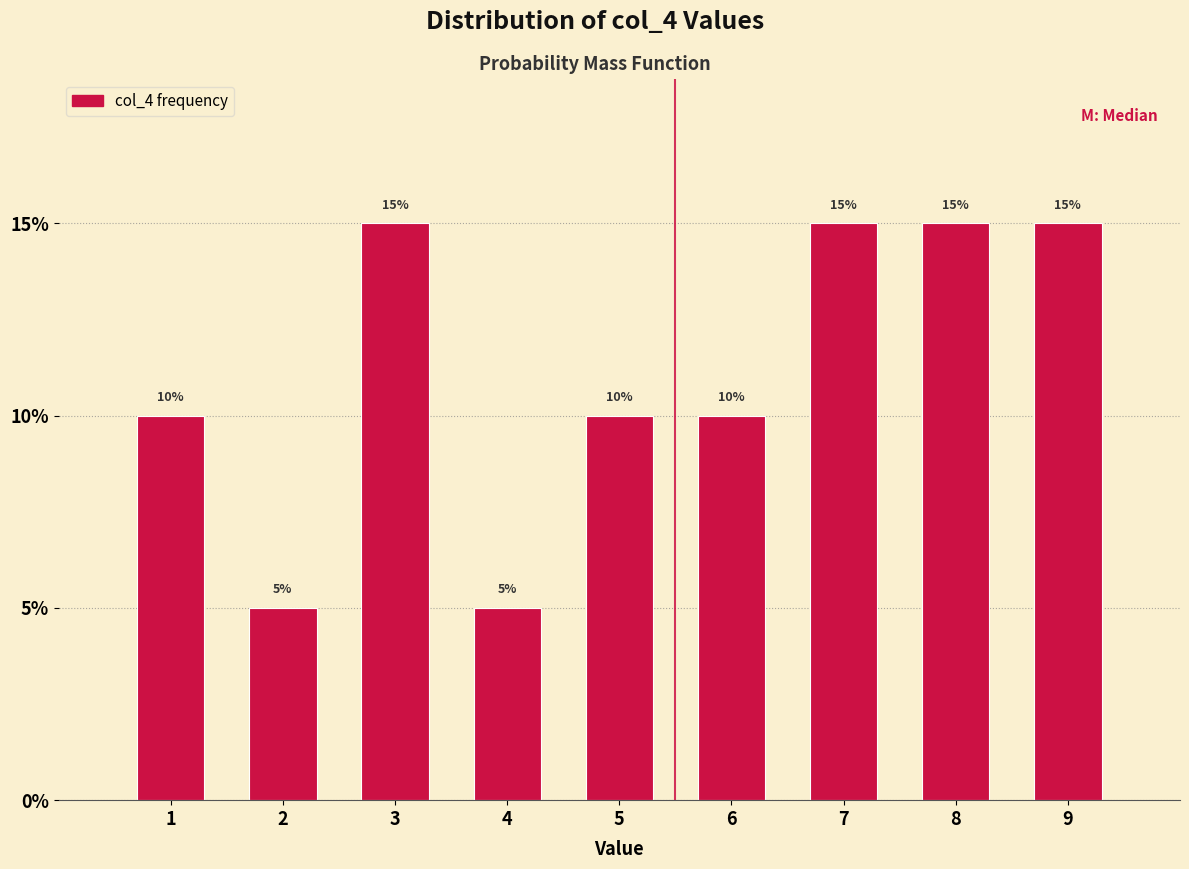

Reading left to right, list all the values displayed in this chart.

1=10	2=5	3=15	4=5	5=10	6=10	7=15	8=15	9=15